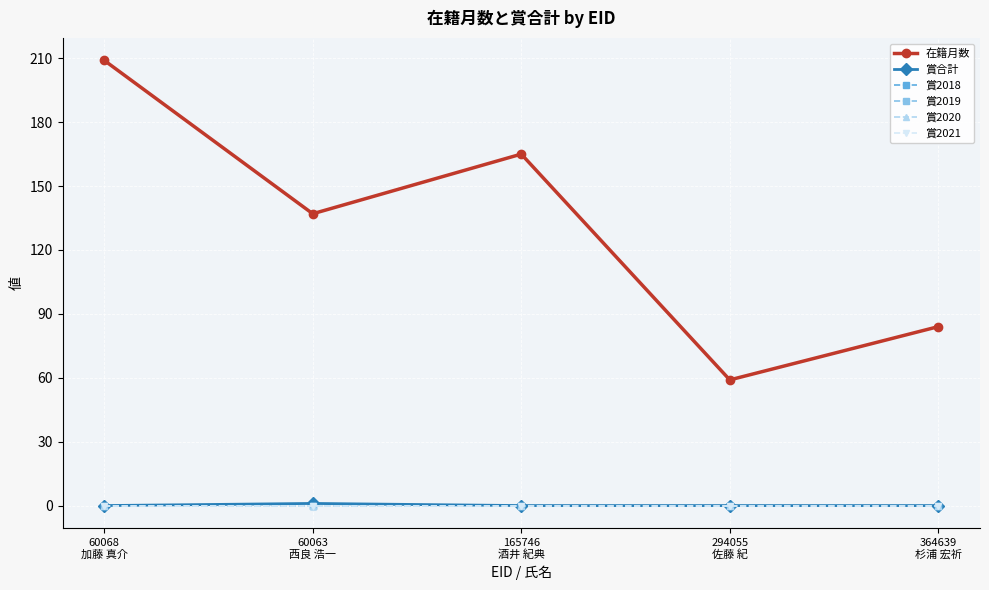

Which series changed the most between 60068
加藤 真介 and 165746
酒井 紀典?

在籍月数